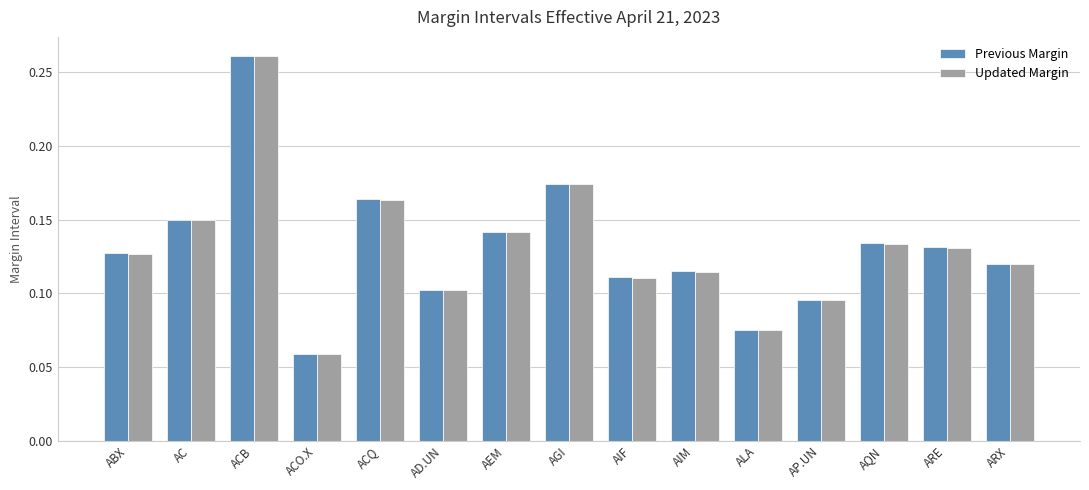

Which category has the lowest value across all series?

ACO.X